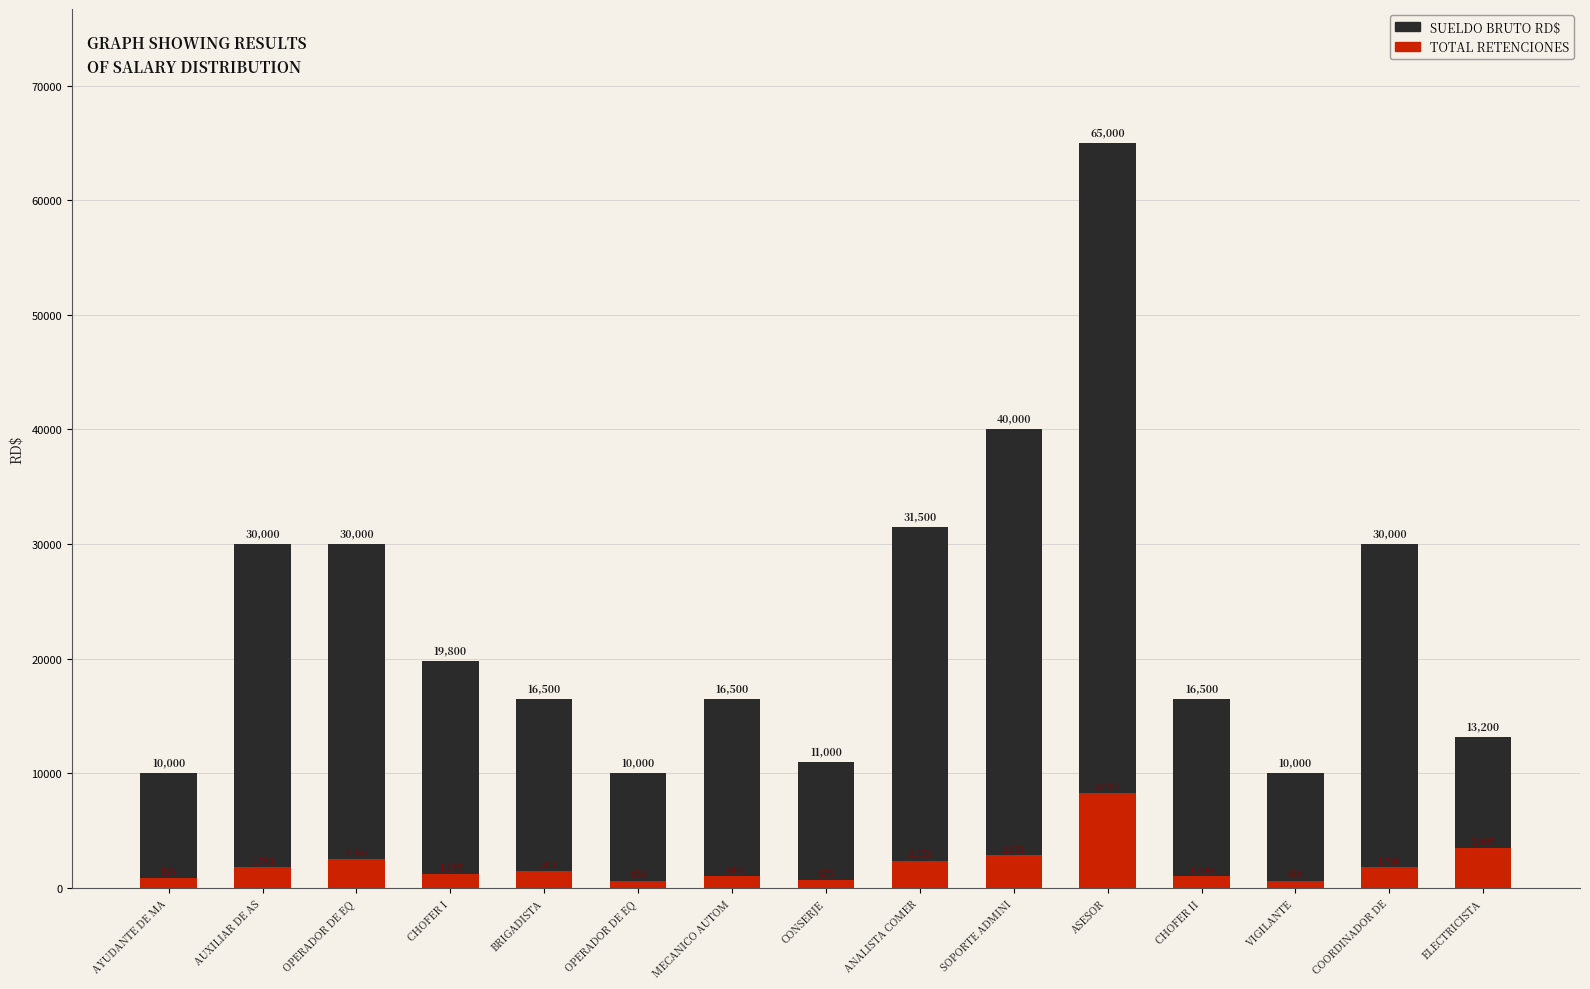

What is the difference between the maximum and minimum values in the TOTAL RETENCIONES series?

7678.0